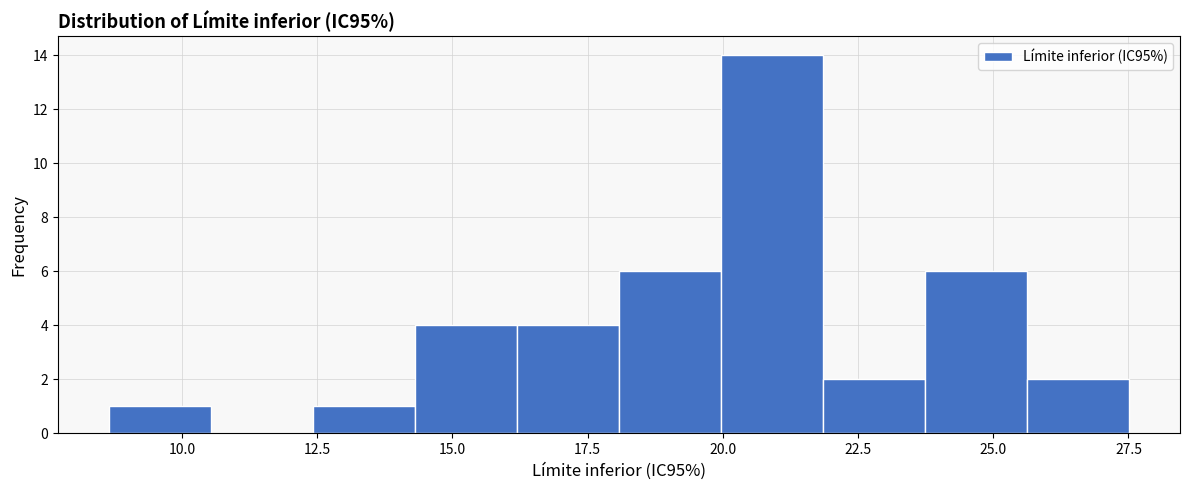

Around what value on the x-axis is the tallest bar? Give the approximate position of its centre, as read against the axis.

21.0